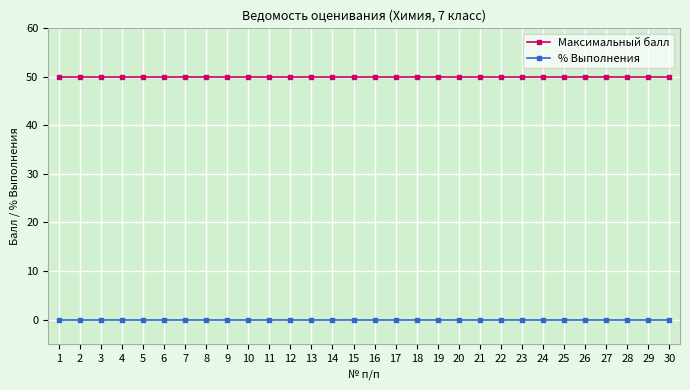

Is the value of % Выполнения at 4 greater than the value of Максимальный балл at 24?

No